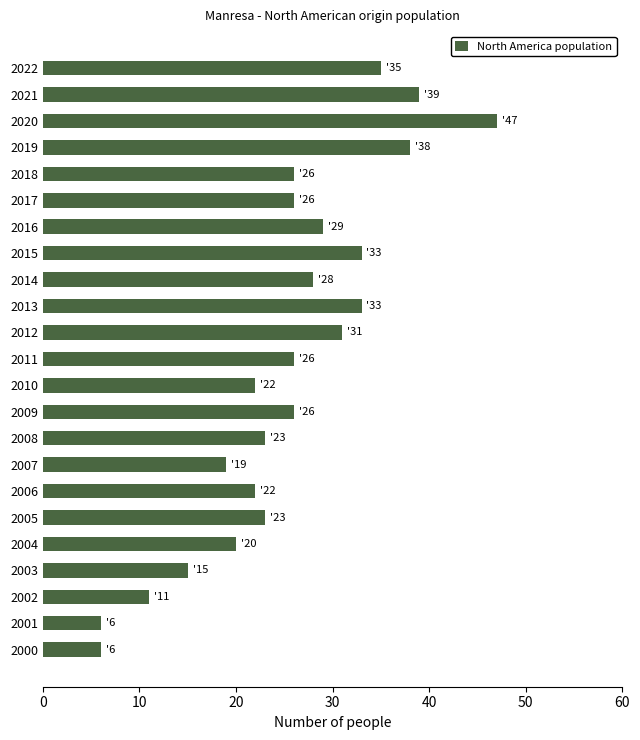

What value does the data have at 2013?

33